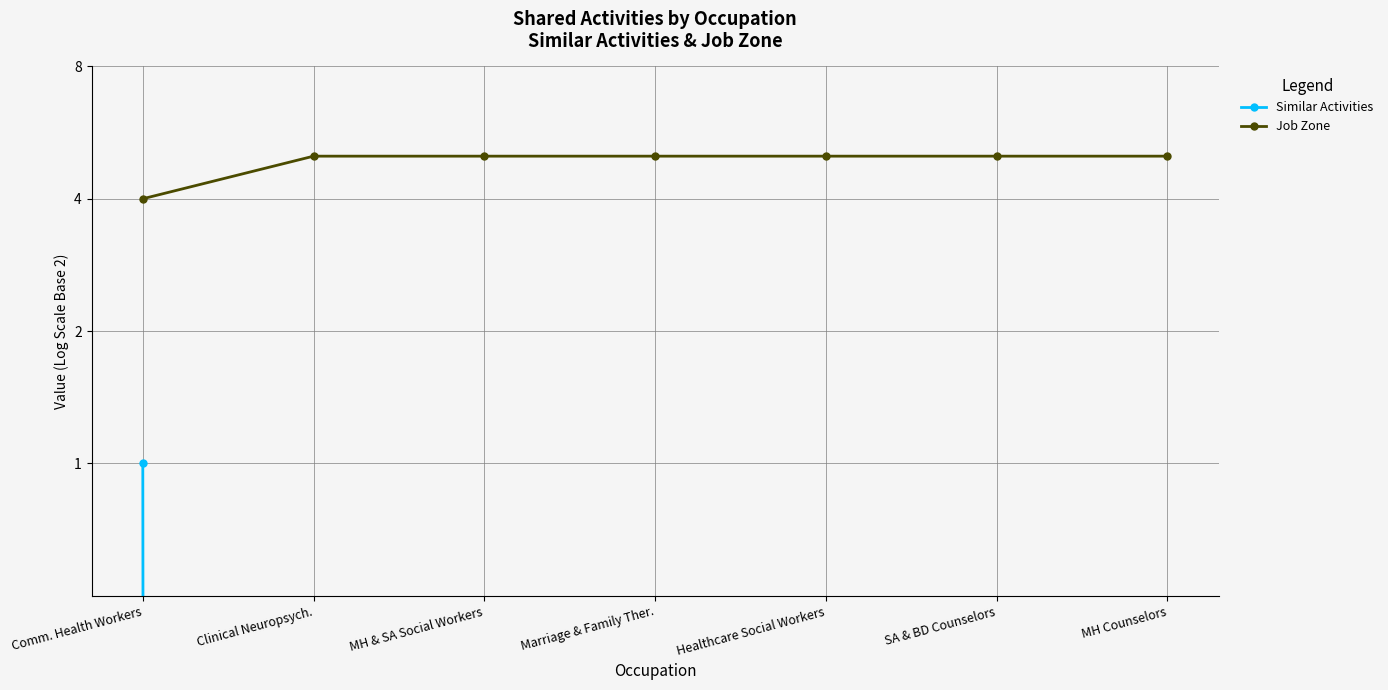

What is the highest value of the Job Zone series?

5